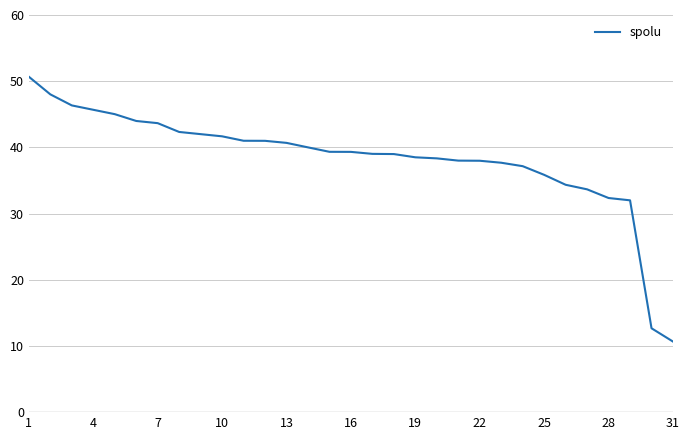

How many categories are shown in the chart?

31